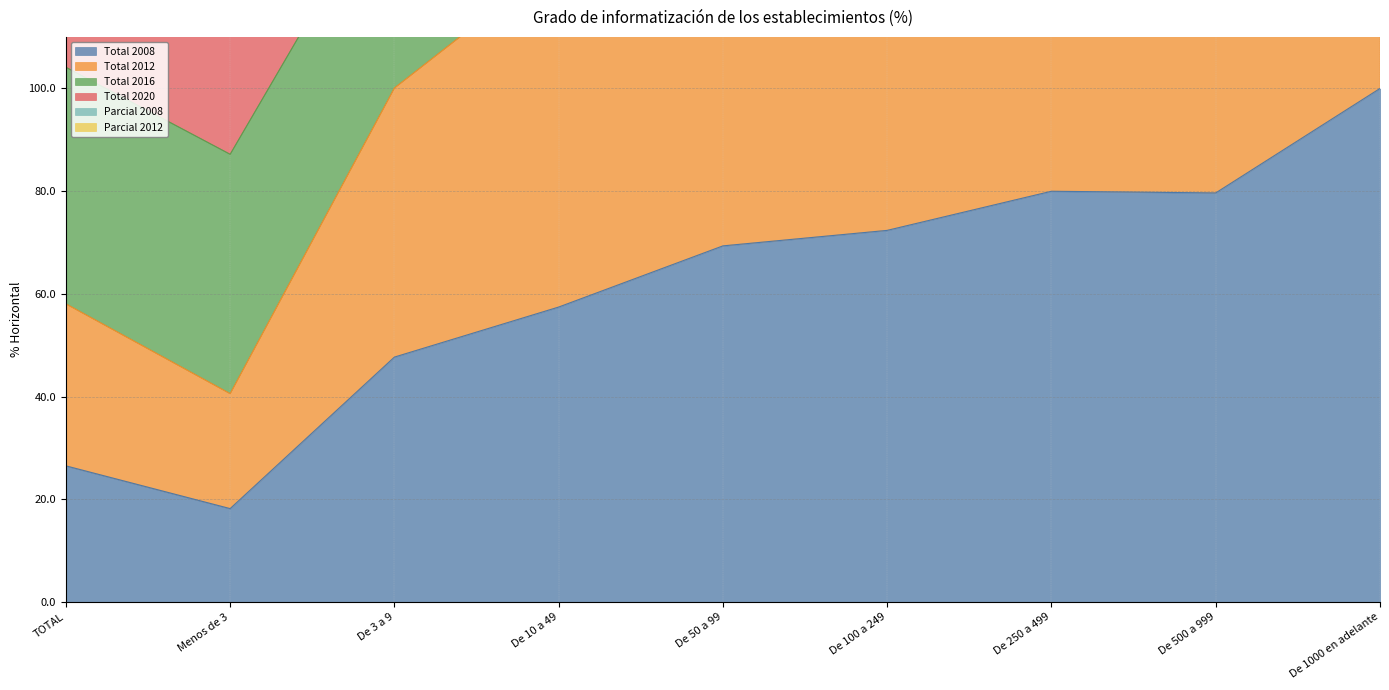

The value of Total 2008 at De 1000 en adelante is 100.0. True or false?

True